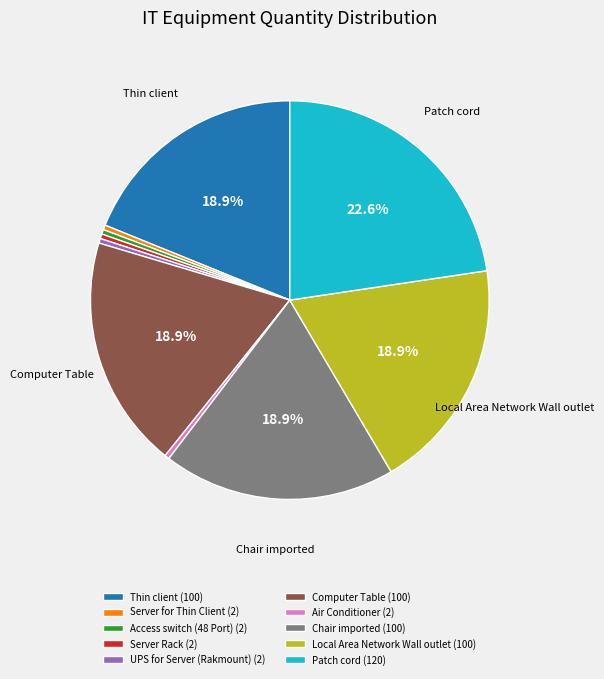

To the nearest percent, what is the average slice percentage?

10%